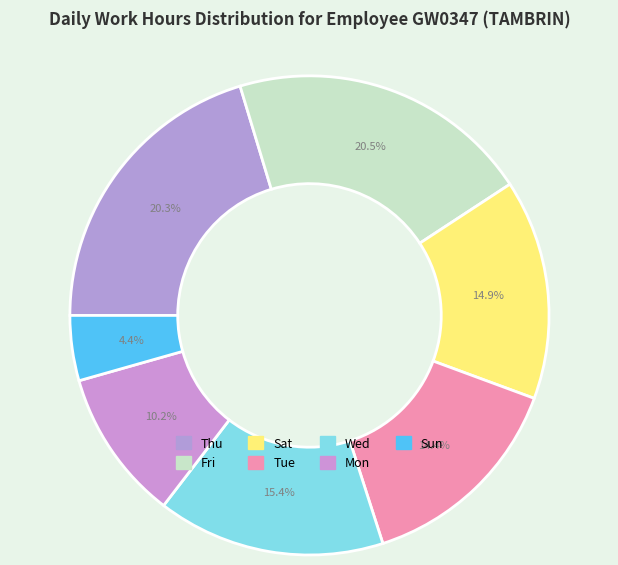

How many slices are in this pie chart?

7